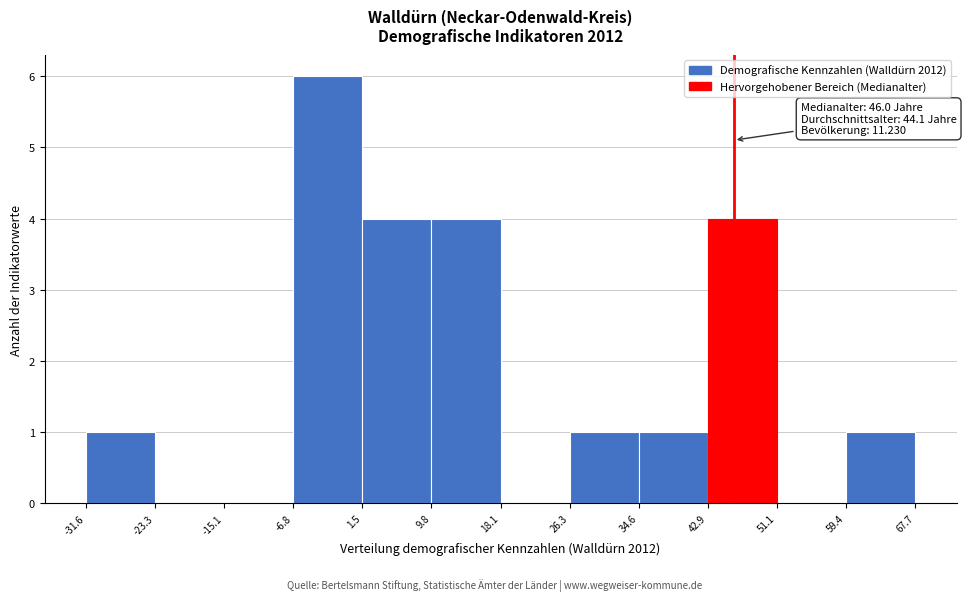

Over which range of the x-axis is the bar tallest?

-6.8 to 1.5